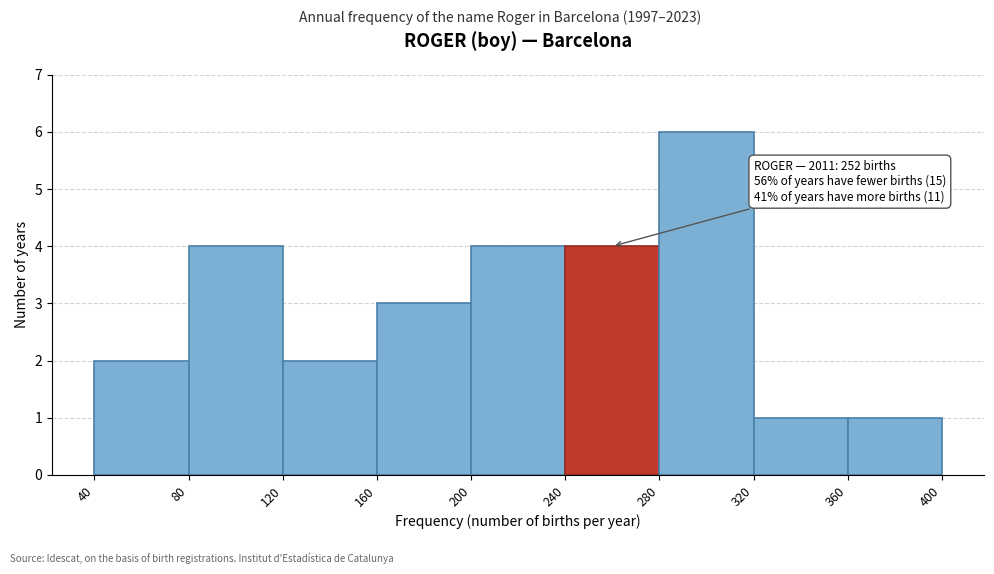

Over which range of the x-axis is the bar tallest?

280 to 320